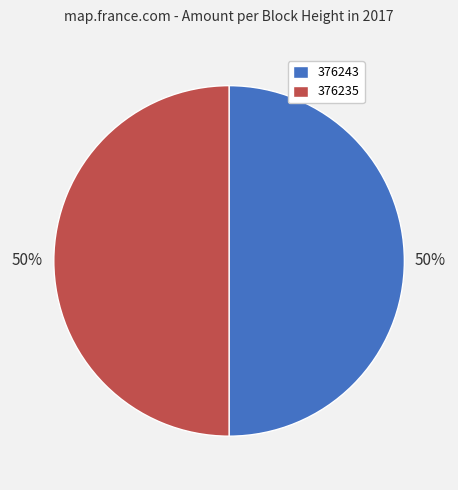

How many slices are in this pie chart?

2